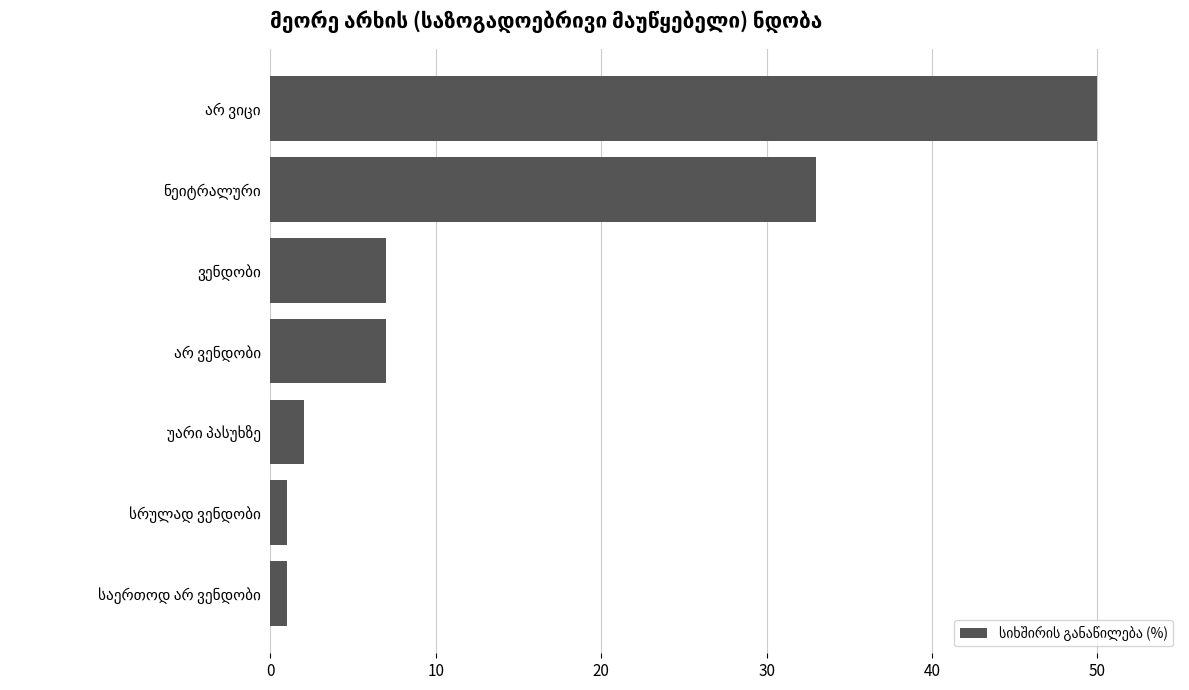

Reading top to bottom, transcribe all the data shown in this chart.

50	33	7	7	2	1	1